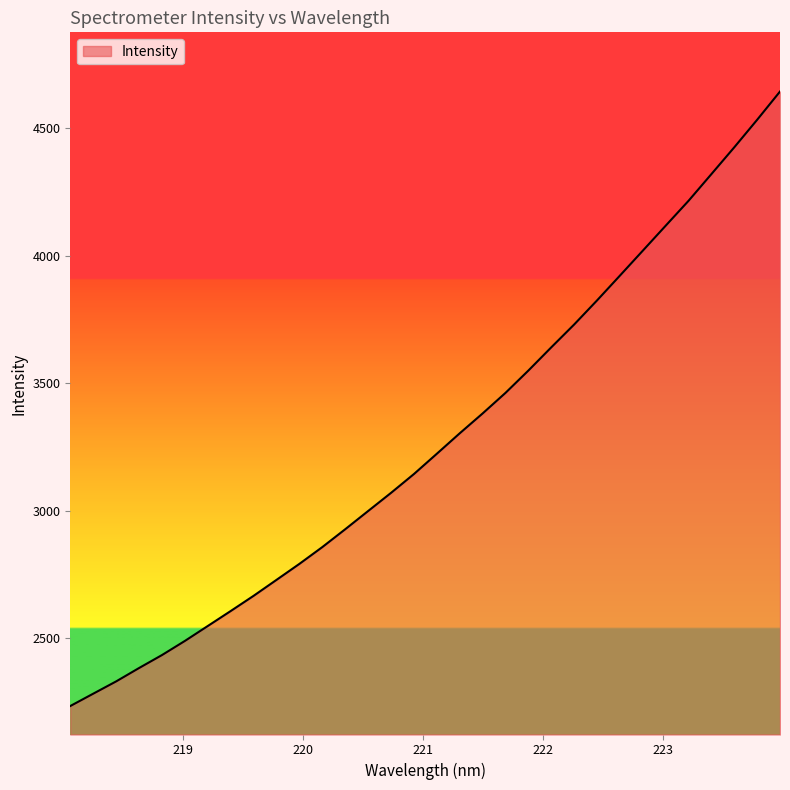

What is the minimum value shown in the chart?

2234.2